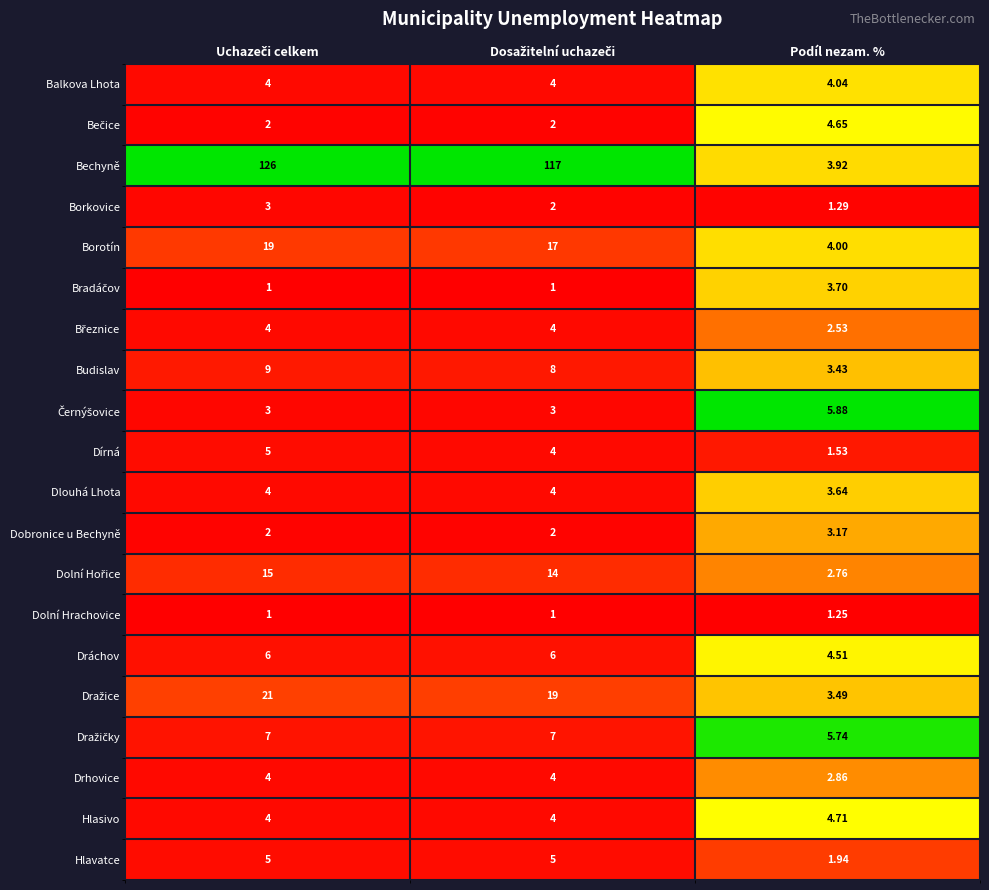

Which series has the largest total across all categories?

Bechyně